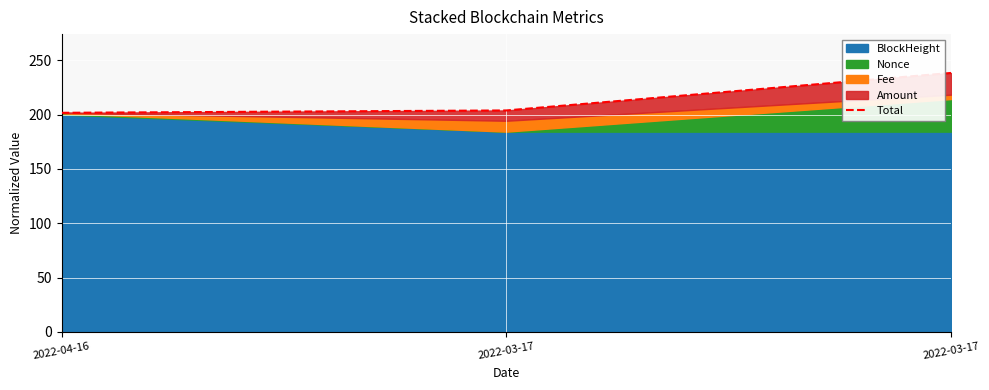

Reading left to right, what are all the values shown in this chart?

2022-04-16=201.6	2022-03-17=203.8	2022-03-17=238.3